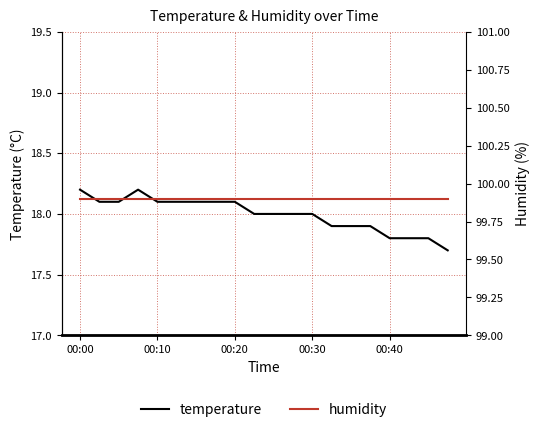

Rank the series by their maximum value, from lowest to highest.

temperature, humidity